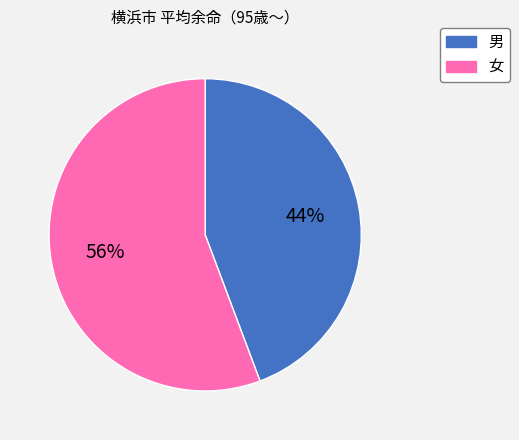

To the nearest percent, what is the average slice percentage?

50%